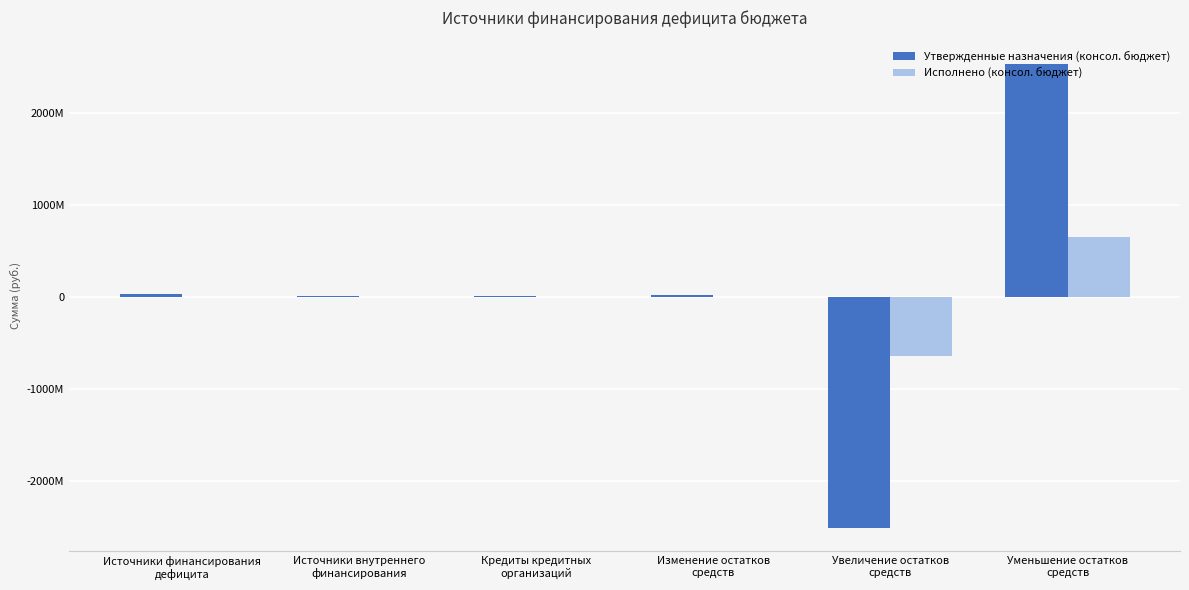

Does the chart contain stacked bars?

No